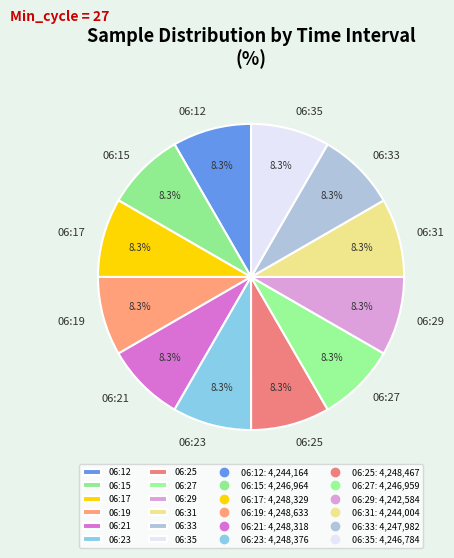

Does any single category account for the majority?

No